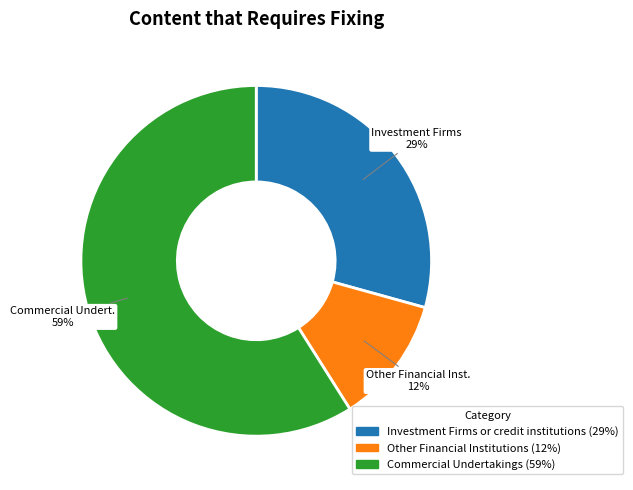

To the nearest percent, what is the difference between the Investment Firms or credit institutions and Commercial Undertakings slice percentages?

30%